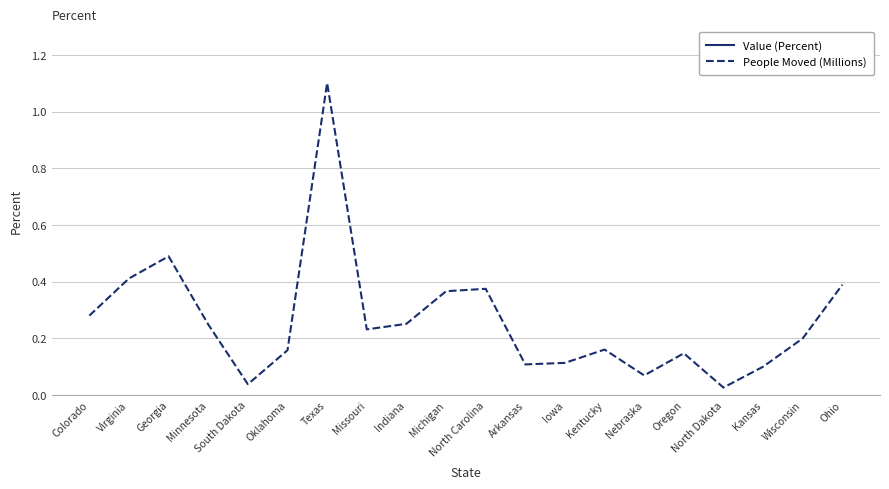

True or false: People Moved (Millions) and Value (Percent) cross at least once.

False